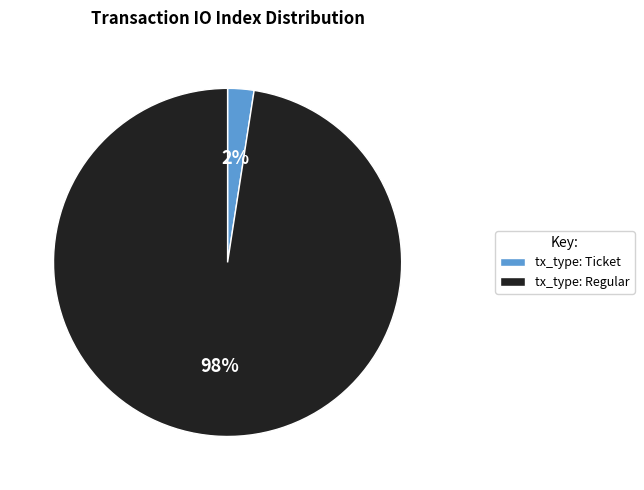

Is there any slice that represents more than half of the pie?

Yes